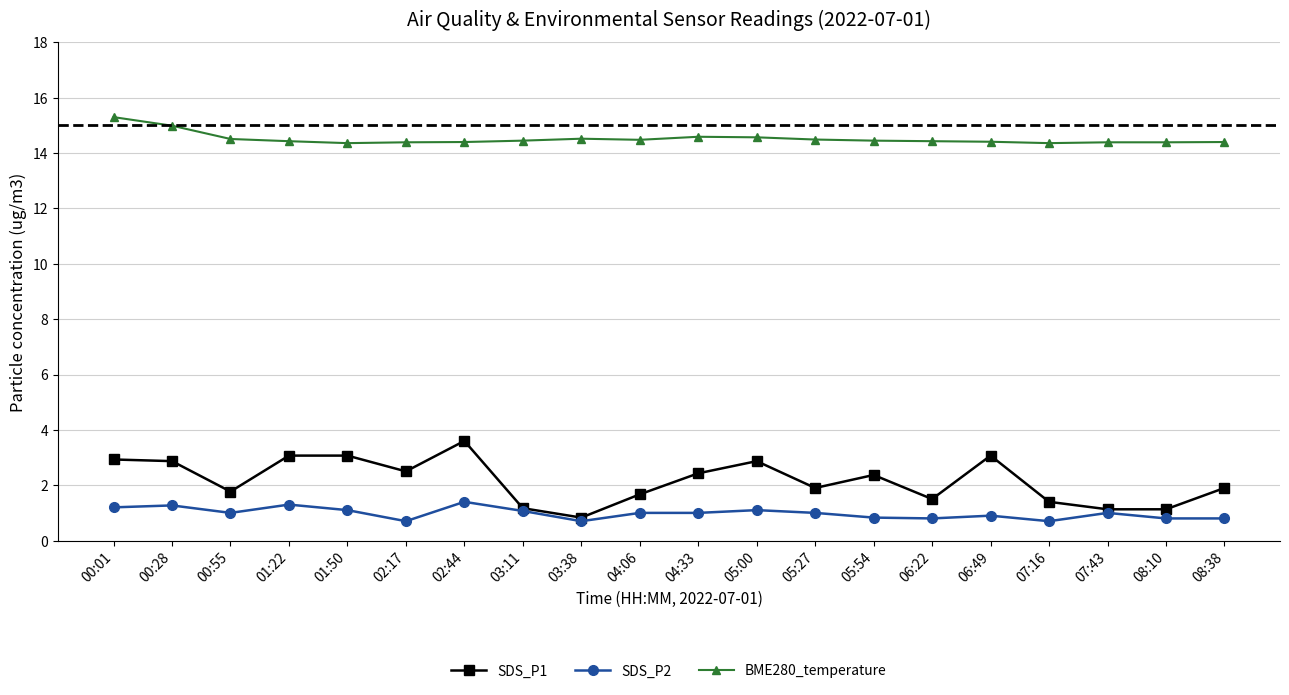

The SDS_P2 series shows 1.2 at 00:01. True or false?

True